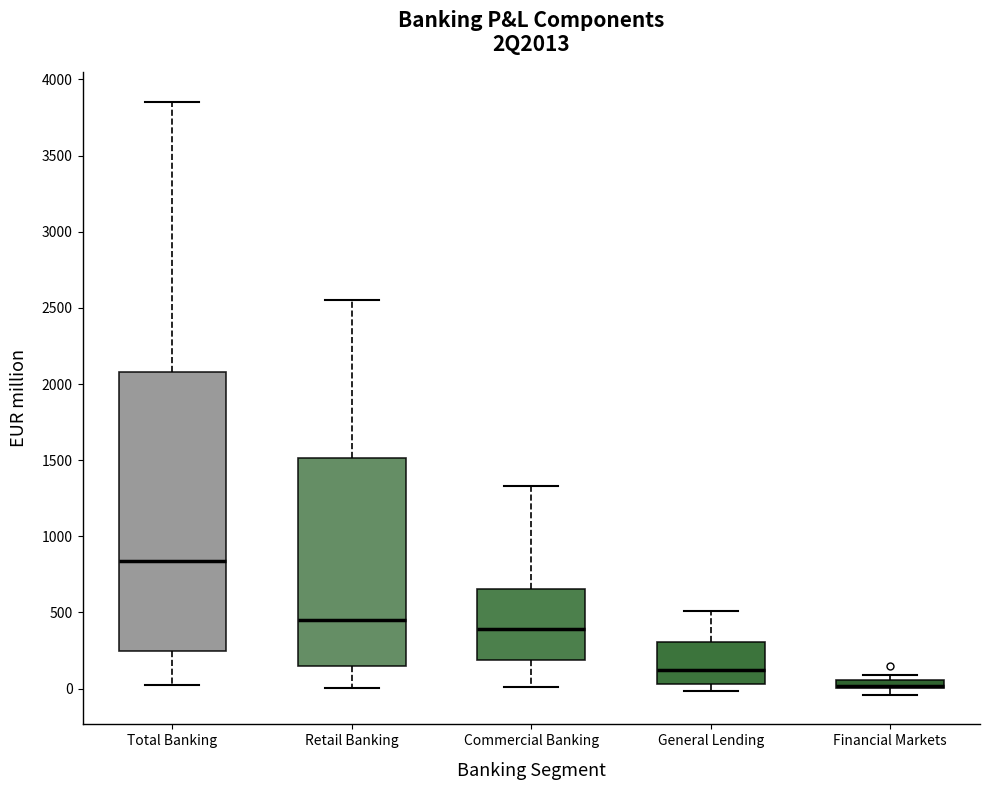

Where is the lower edge of the box for General Lending on the y-axis? The values are not printed on the chart, so give them approximately, as read against the axis.

50